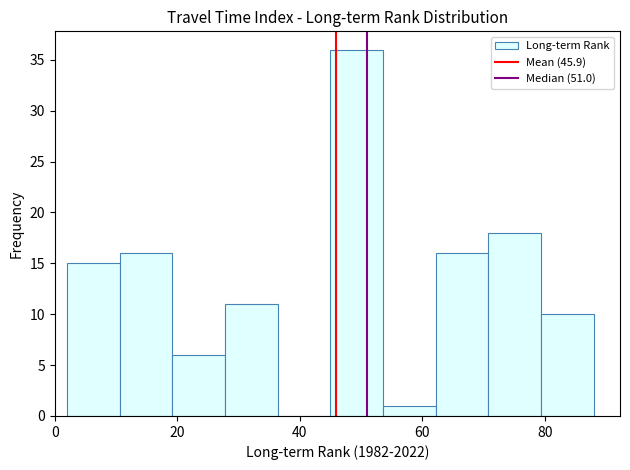

How tall is the bar that spans 27.8 to 36.4 on the x-axis? Neither the bar edges nor the heights are printed on the chart, so give them approximately, as read against the axes.

11